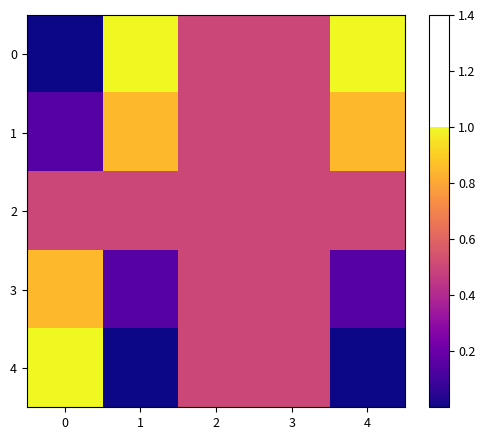

Between 4 and 3, which is larger?

4